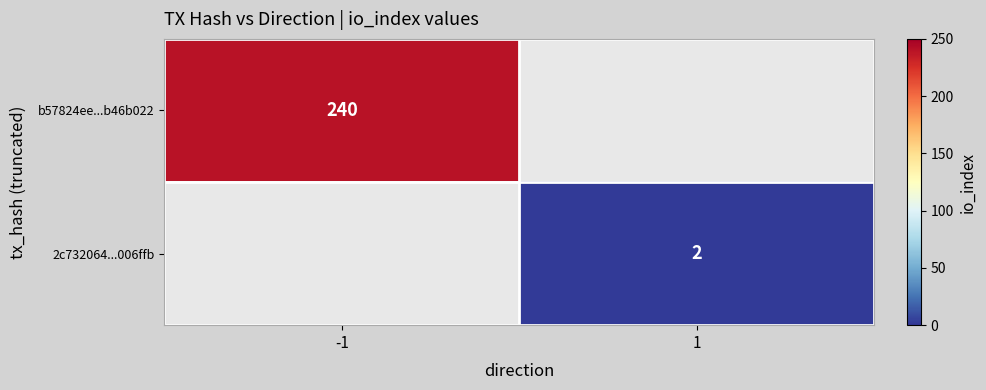

True or false: b57824ee...b46b022 has a value of 240 at -1.

True